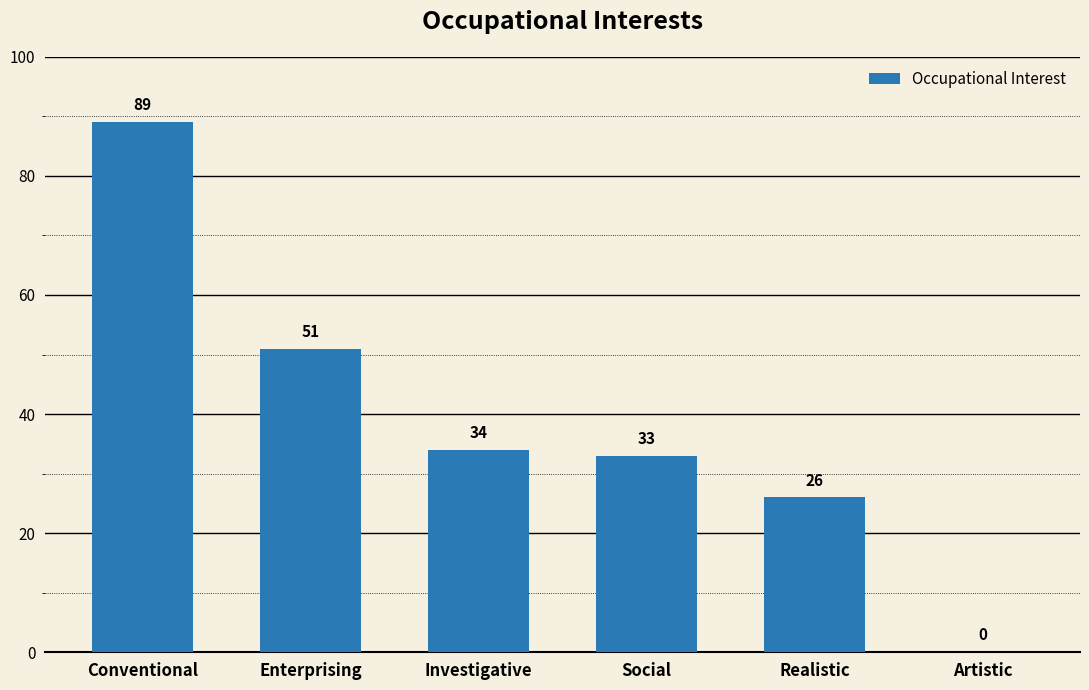

Are the bars horizontal?

No